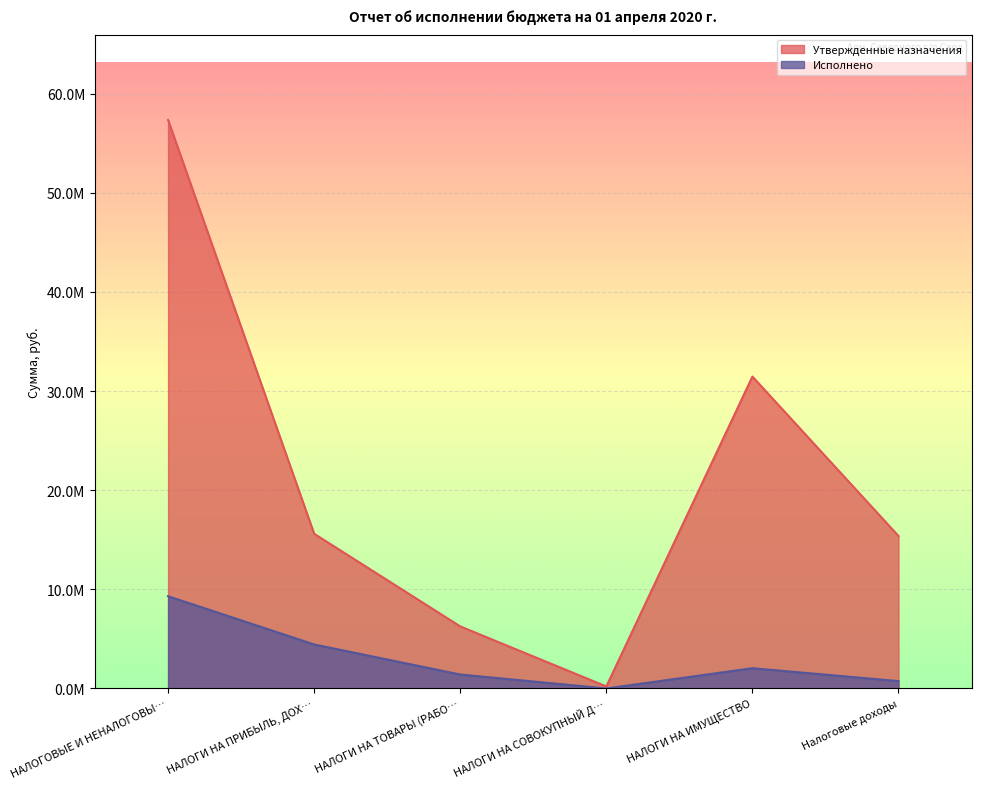

What is the value of the Утвержденные назначения point at the 3rd from the left?

6262000.0